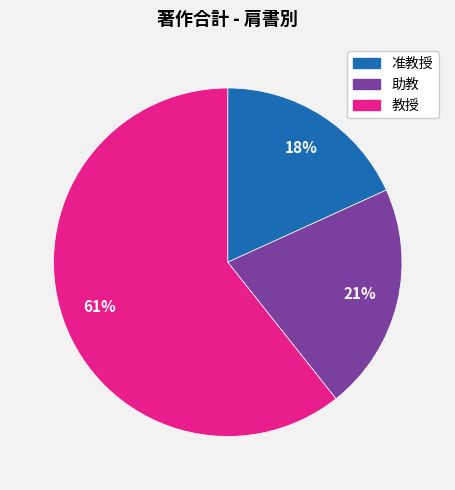

How many segments does this pie chart have?

3